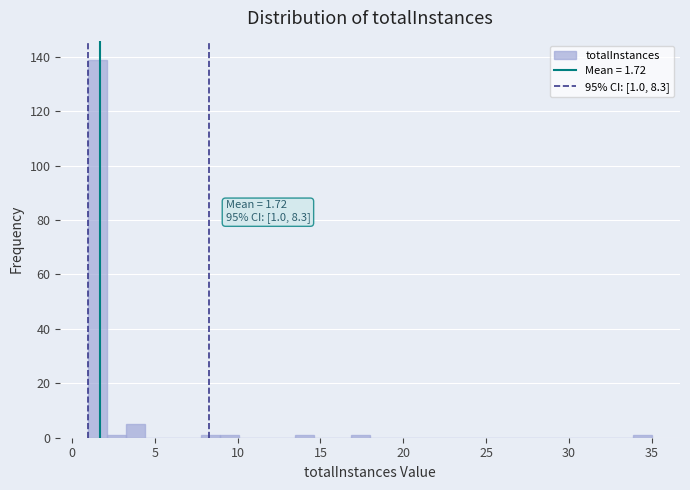

Around what value on the x-axis is the tallest bar? Give the approximate position of its centre, as read against the axis.

1.5